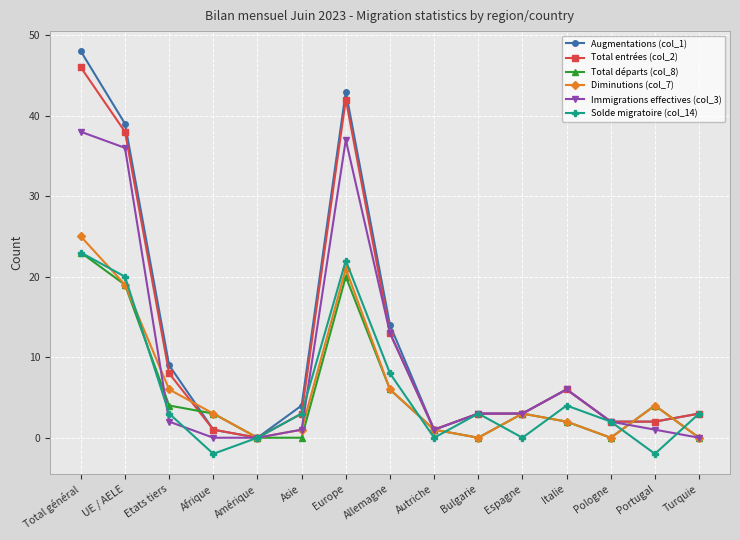

What is the label of the 3rd point from the right?

Pologne